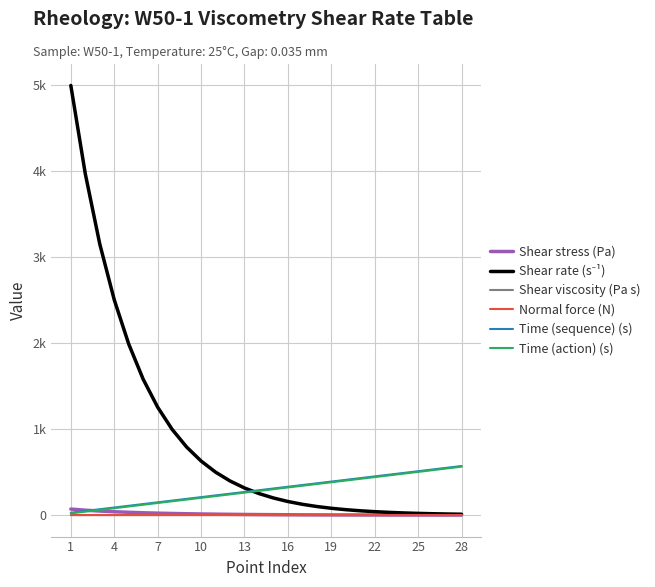

Does the chart display data point markers on the line(s)?

No